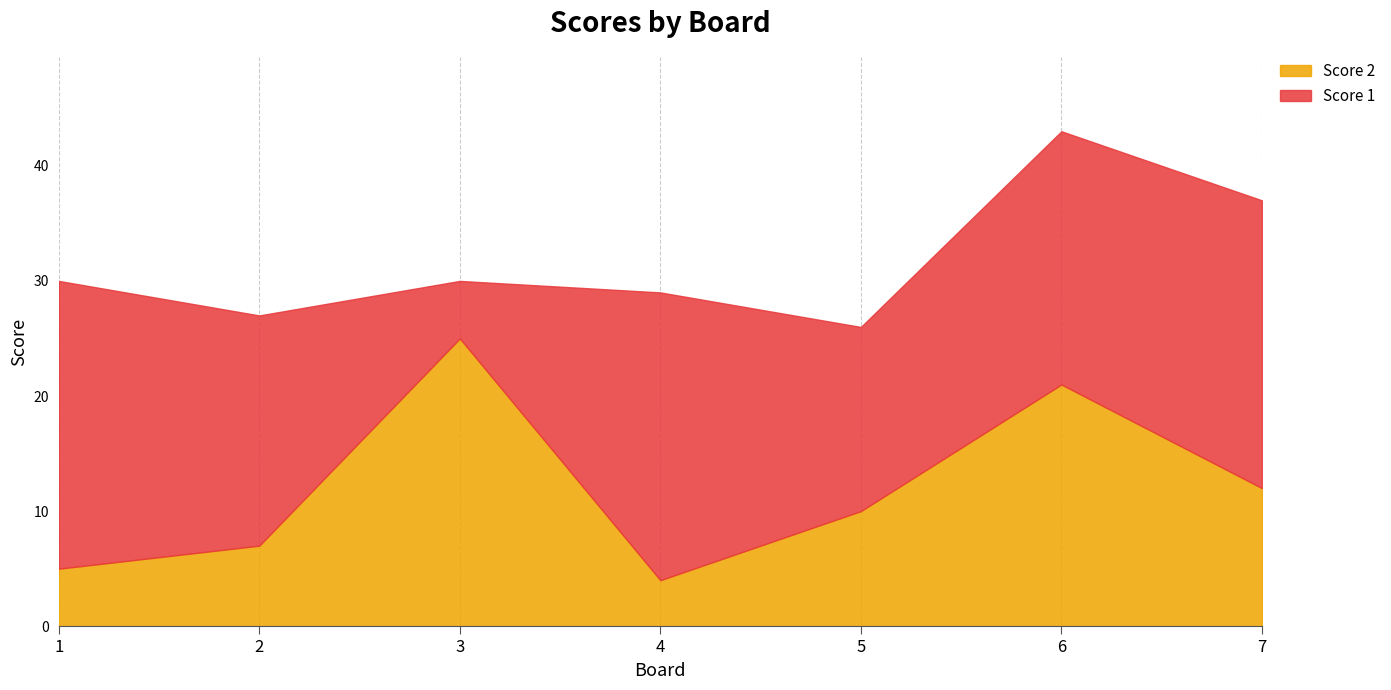

How many categories are shown in the chart?

7